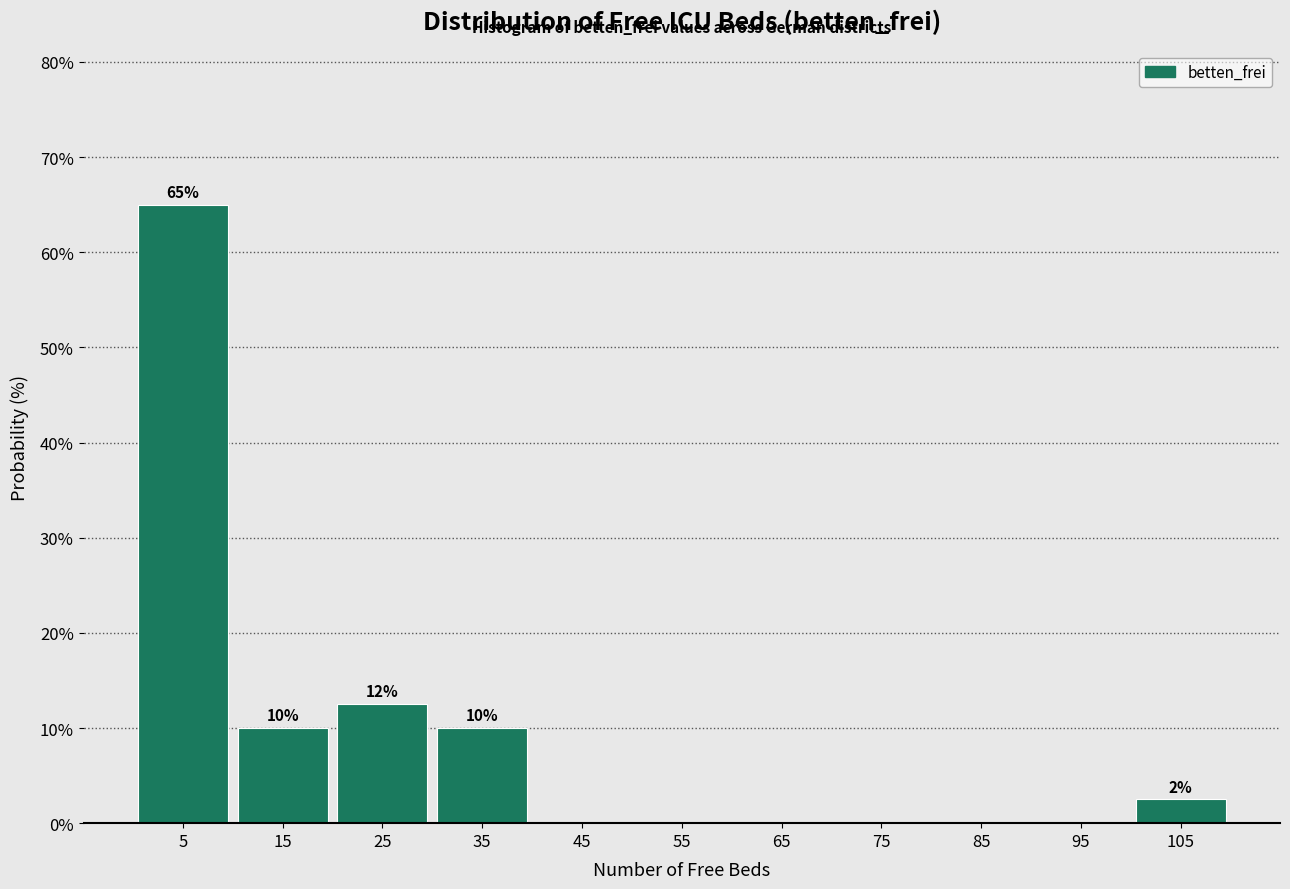

Which range on the x-axis has the tallest bar?

0 to 10